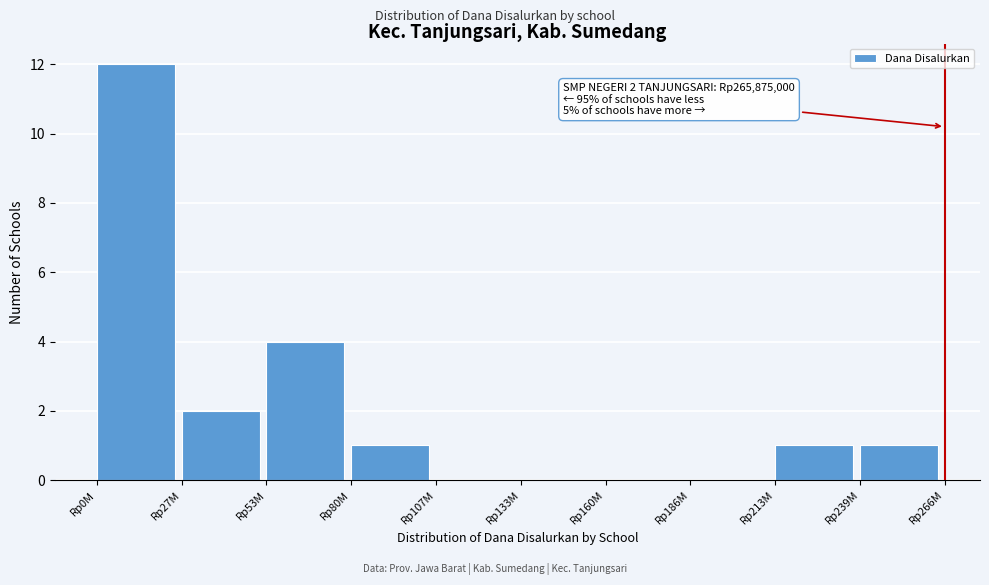

Reading left to right, what are all the values shown in this chart?

Rp0M=12	Rp27M=2	Rp53M=4	Rp80M=1	Rp107M=0	Rp133M=0	Rp160M=0	Rp186M=0	Rp213M=1	Rp239M=1